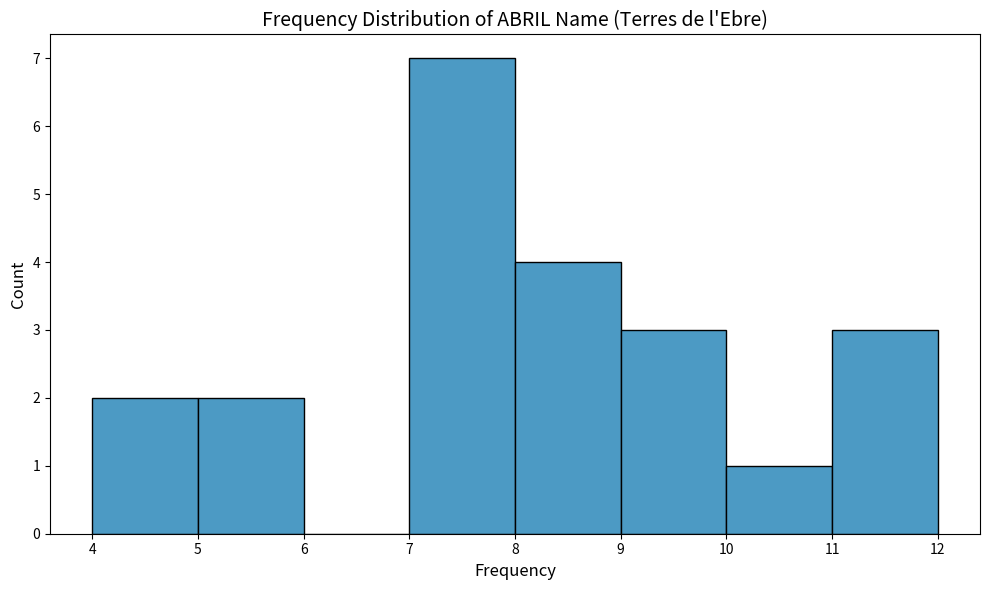

Reading left to right, list every bar in this chart as the range it spans on the x-axis followed by its height. The values are not printed on the chart, so give them approximately, as read against the axis.

4 to 5: 2
5 to 6: 2
6 to 7: 0
7 to 8: 7
8 to 9: 4
9 to 10: 3
10 to 11: 1
11 to 12: 3